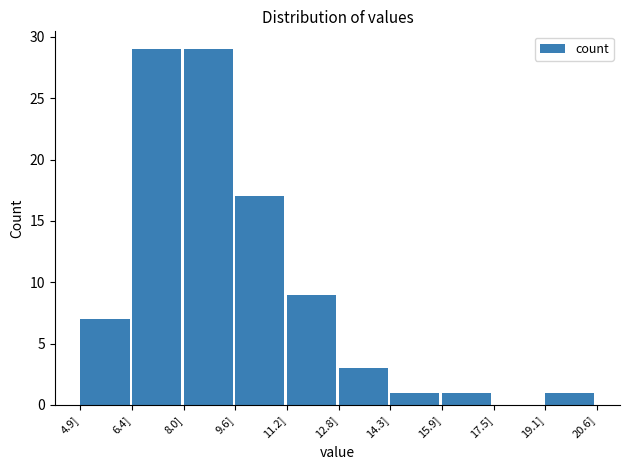

How tall is the bar that spans 8.0 to 9.6 on the x-axis? Neither the bar edges nor the heights are printed on the chart, so give them approximately, as read against the axes.

29